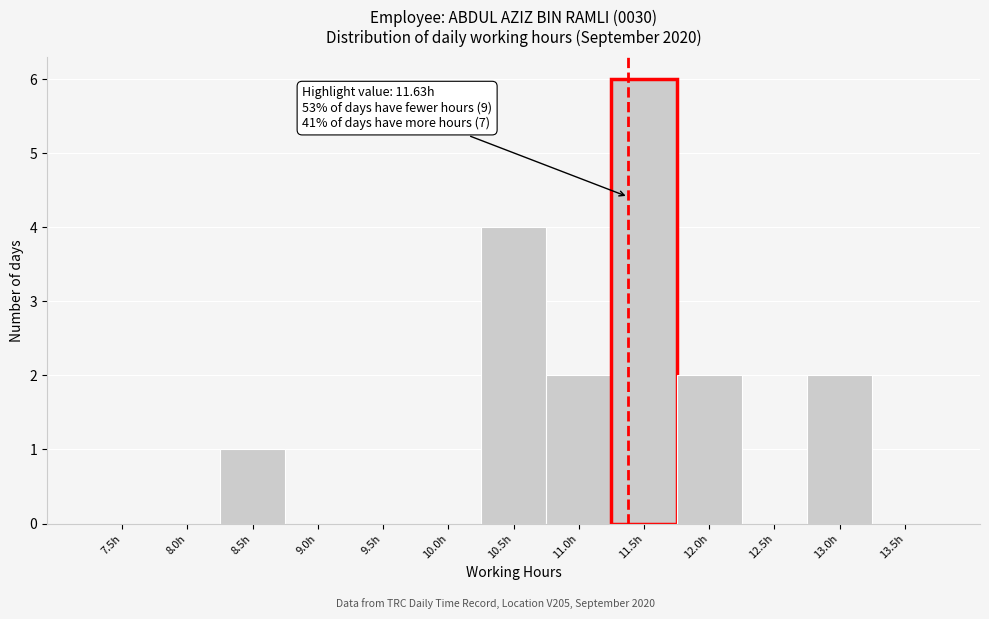

Reading right to left, what are all the values shown in this chart?

13.5h=0	13.0h=2	12.5h=0	12.0h=2	11.5h=6	11.0h=2	10.5h=4	10.0h=0	9.5h=0	9.0h=0	8.5h=1	8.0h=0	7.5h=0